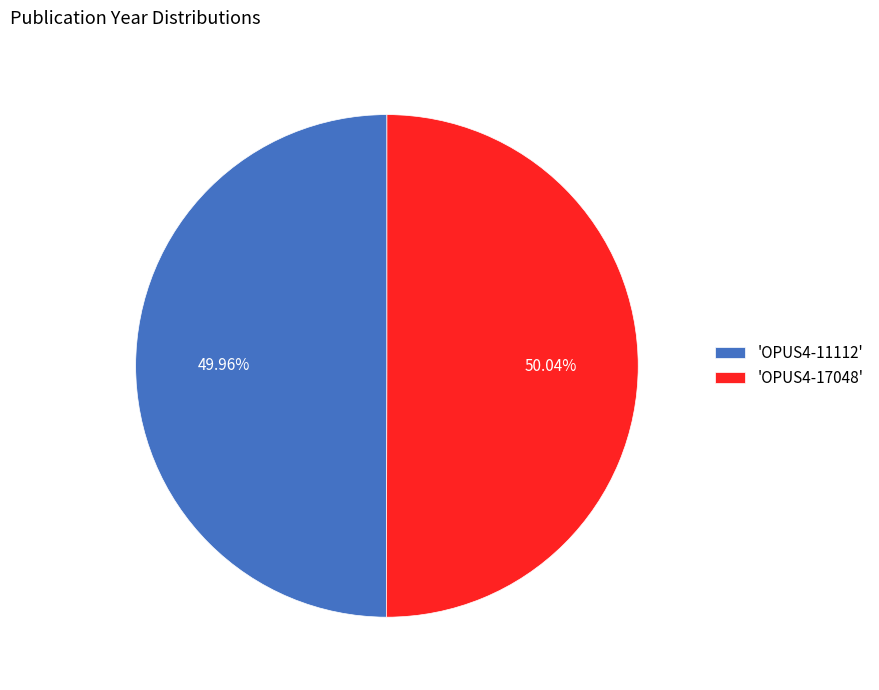

Approximately how many times larger is the value at 'OPUS4-17048' compared to 'OPUS4-11112'?

1.0